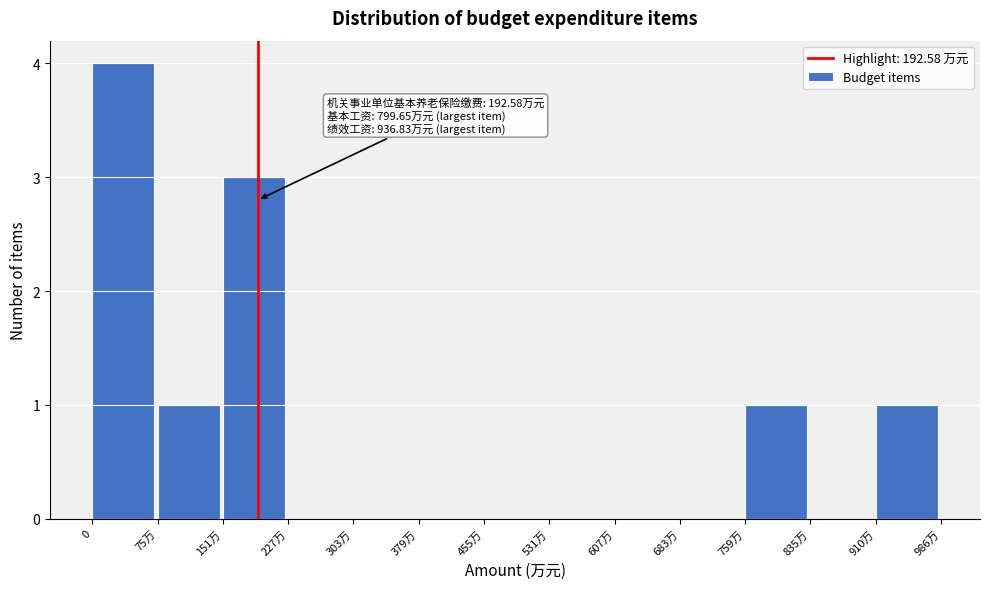

Reading left to right, what are all the values shown in this chart?

0=4	75万=1	151万=3	227万=0	303万=0	379万=0	455万=0	531万=0	607万=0	683万=0	759万=1	835万=0	910万=1